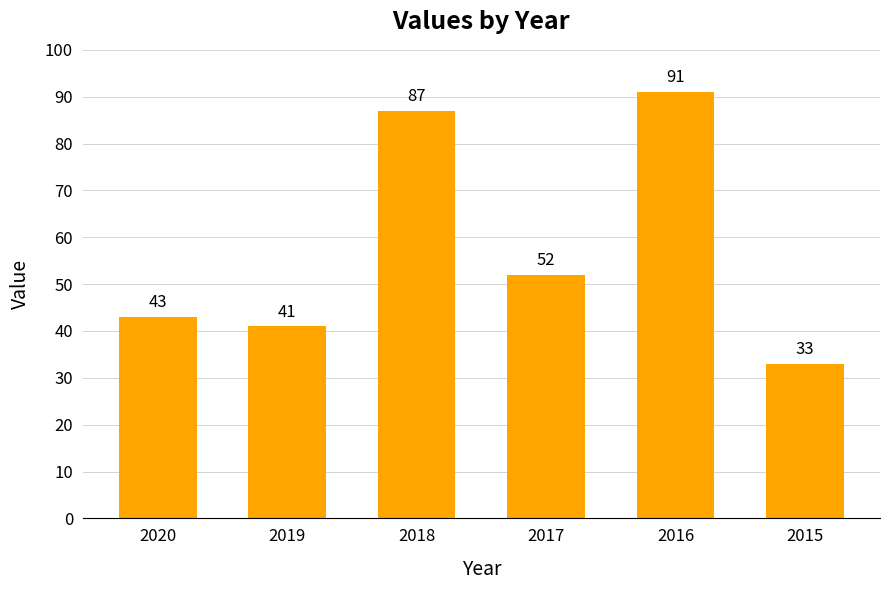

What is the value of the 6th bar from the left?

33